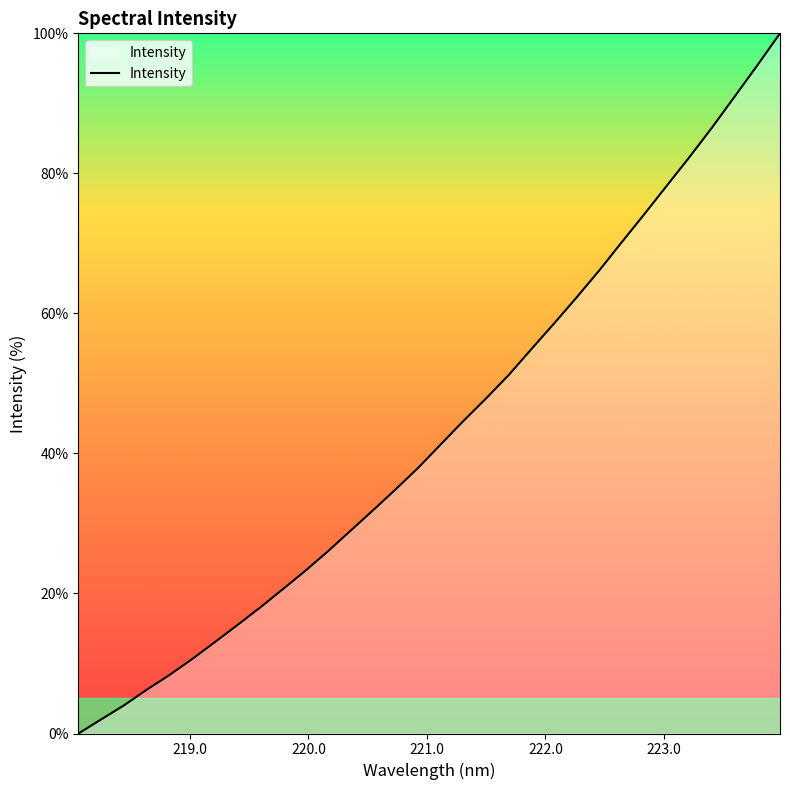

What is the greatest value displayed?

100.0